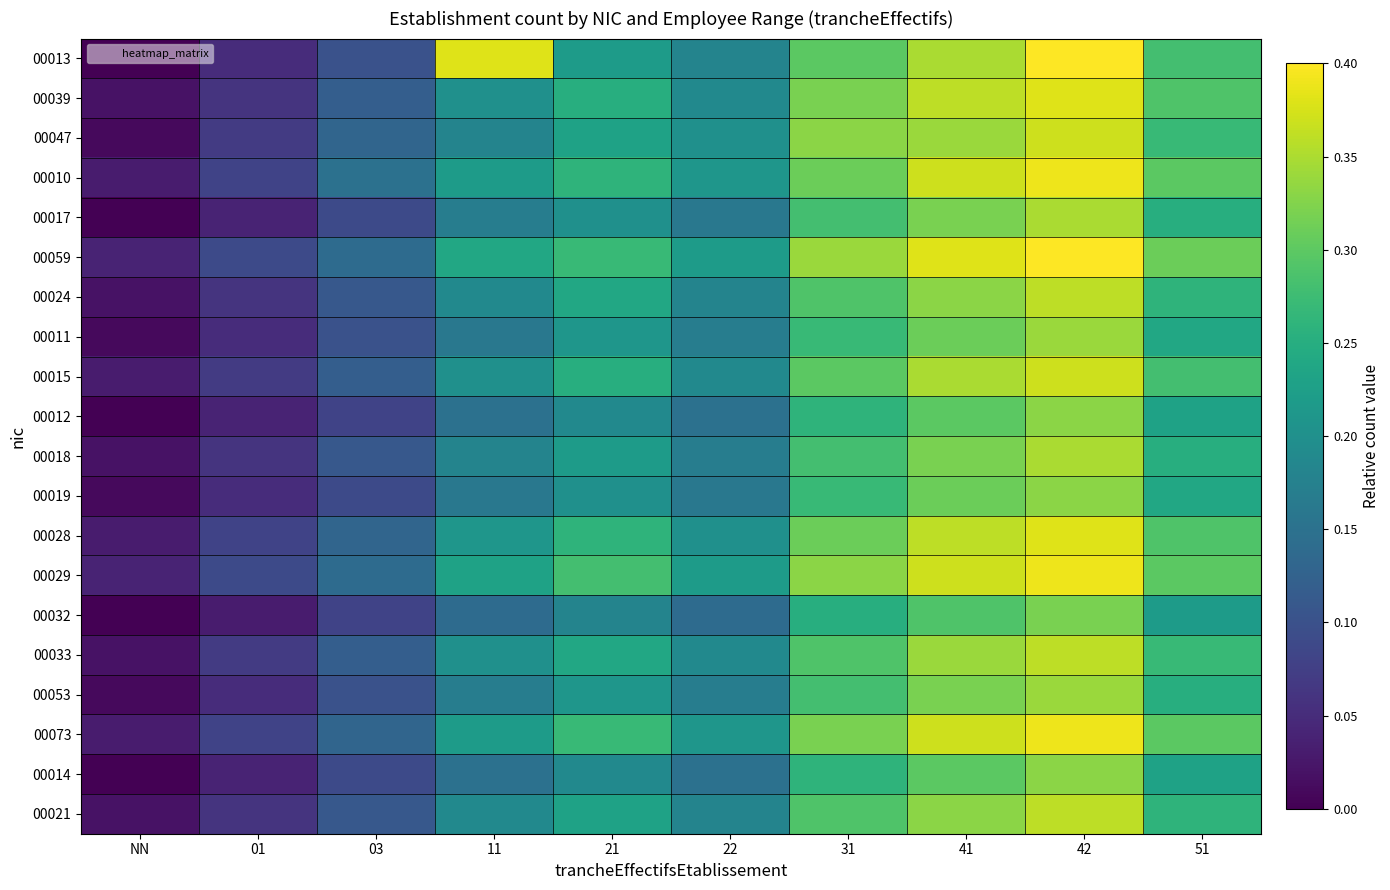

Reading left to right, list all the values displayed in this chart.

00013: NN=0.0	01=0.1	03=0.1	11=0.4	21=0.2	22=0.2	31=0.3	41=0.3	42=0.4	51=0.3
00039: NN=0.0	01=0.1	03=0.1	11=0.2	21=0.2	22=0.2	31=0.3	41=0.4	42=0.4	51=0.3
00047: NN=0.0	01=0.1	03=0.1	11=0.2	21=0.2	22=0.2	31=0.3	41=0.3	42=0.4	51=0.3
00010: NN=0.0	01=0.1	03=0.1	11=0.2	21=0.3	22=0.2	31=0.3	41=0.4	42=0.4	51=0.3
00017: NN=0.0	01=0.0	03=0.1	11=0.2	21=0.2	22=0.2	31=0.3	41=0.3	42=0.3	51=0.2
00059: NN=0.0	01=0.1	03=0.1	11=0.2	21=0.3	22=0.2	31=0.3	41=0.4	42=0.4	51=0.3
00024: NN=0.0	01=0.1	03=0.1	11=0.2	21=0.2	22=0.2	31=0.3	41=0.3	42=0.4	51=0.3
00011: NN=0.0	01=0.1	03=0.1	11=0.2	21=0.2	22=0.2	31=0.3	41=0.3	42=0.3	51=0.2
00015: NN=0.0	01=0.1	03=0.1	11=0.2	21=0.2	22=0.2	31=0.3	41=0.3	42=0.4	51=0.3
00012: NN=0.0	01=0.0	03=0.1	11=0.1	21=0.2	22=0.1	31=0.3	41=0.3	42=0.3	51=0.2
00018: NN=0.0	01=0.1	03=0.1	11=0.2	21=0.2	22=0.2	31=0.3	41=0.3	42=0.3	51=0.2
00019: NN=0.0	01=0.1	03=0.1	11=0.2	21=0.2	22=0.2	31=0.3	41=0.3	42=0.3	51=0.2
00028: NN=0.0	01=0.1	03=0.1	11=0.2	21=0.3	22=0.2	31=0.3	41=0.4	42=0.4	51=0.3
00029: NN=0.0	01=0.1	03=0.1	11=0.2	21=0.3	22=0.2	31=0.3	41=0.4	42=0.4	51=0.3
00032: NN=0.0	01=0.0	03=0.1	11=0.1	21=0.2	22=0.1	31=0.2	41=0.3	42=0.3	51=0.2
00033: NN=0.0	01=0.1	03=0.1	11=0.2	21=0.2	22=0.2	31=0.3	41=0.3	42=0.4	51=0.3
00053: NN=0.0	01=0.1	03=0.1	11=0.2	21=0.2	22=0.2	31=0.3	41=0.3	42=0.3	51=0.2
00073: NN=0.0	01=0.1	03=0.1	11=0.2	21=0.3	22=0.2	31=0.3	41=0.4	42=0.4	51=0.3
00014: NN=0.0	01=0.0	03=0.1	11=0.1	21=0.2	22=0.1	31=0.3	41=0.3	42=0.3	51=0.2
00021: NN=0.0	01=0.1	03=0.1	11=0.2	21=0.2	22=0.2	31=0.3	41=0.3	42=0.4	51=0.3